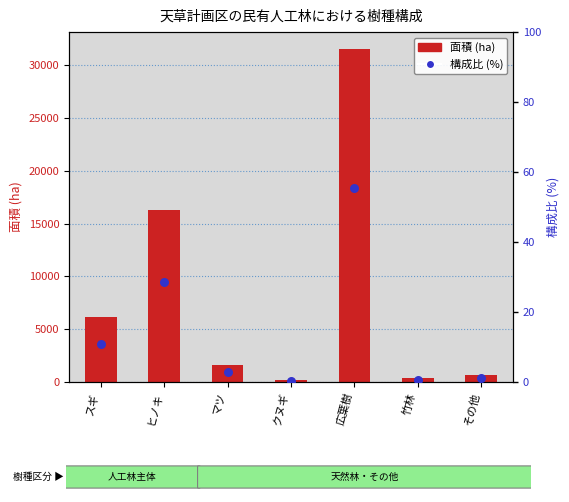

Which series has the largest total across all categories?

面積